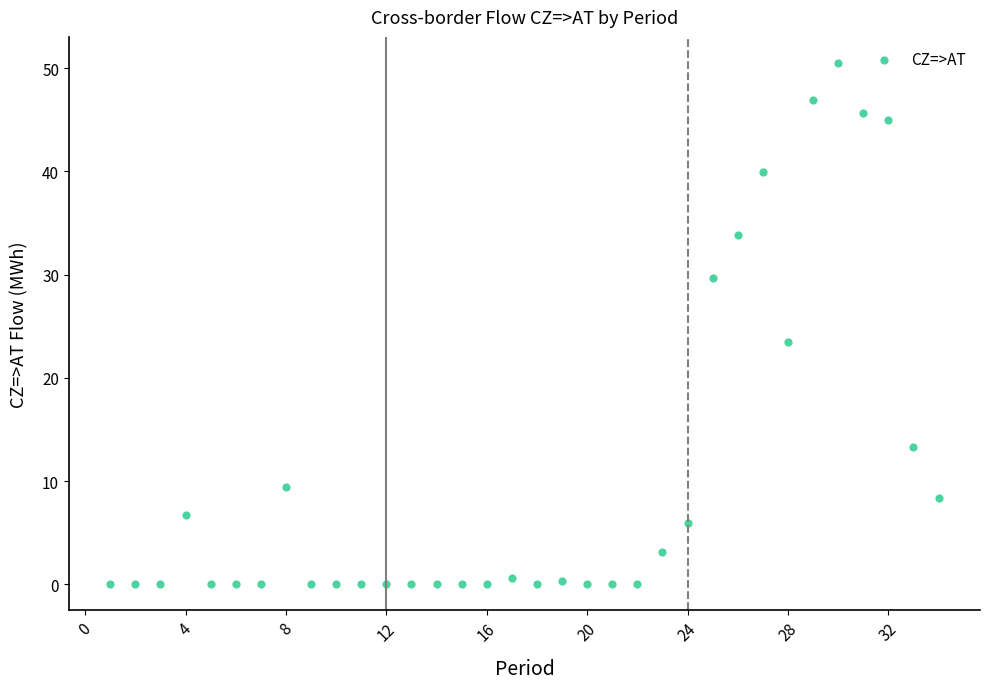

What is the range of X values (max minus min)?

33.0